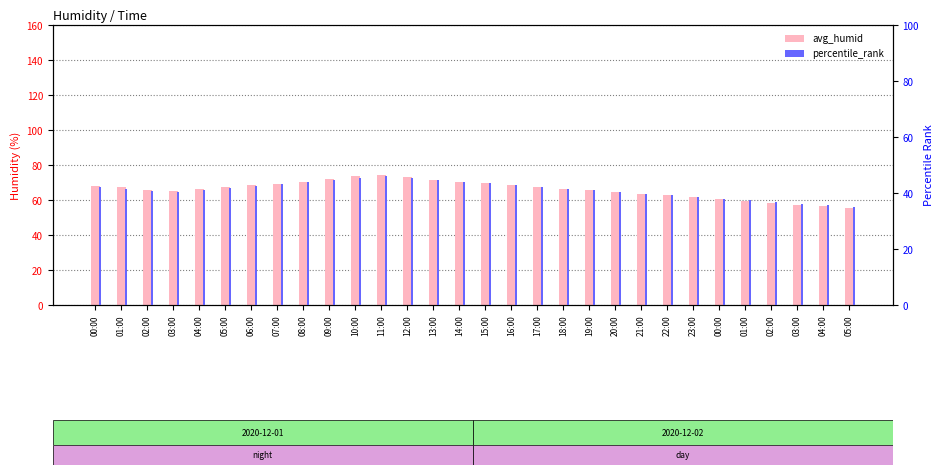

What is the sum of all percentile_rank values?

1235.4